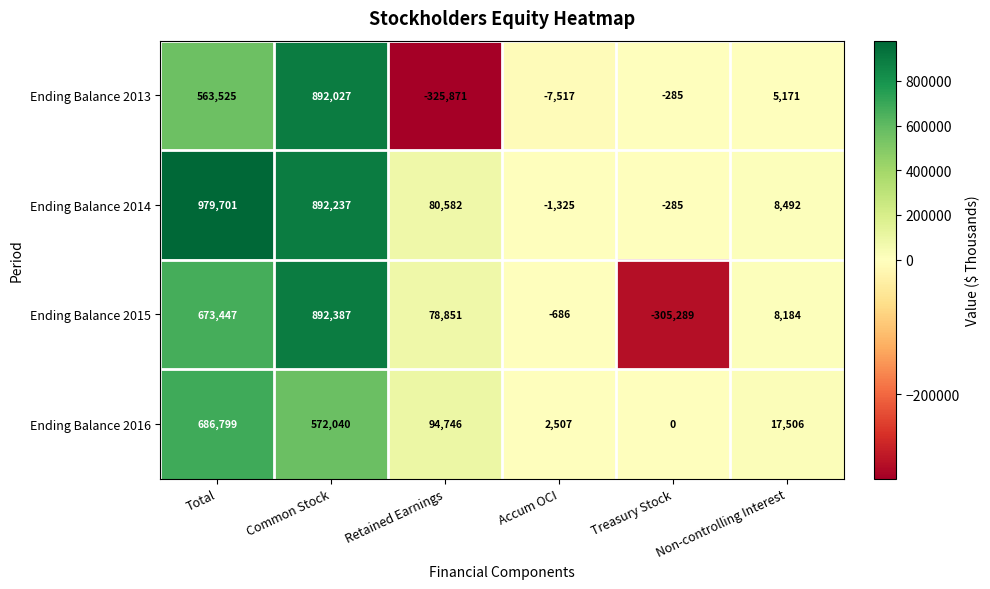

What is the sum of all Ending Balance 2013 values?

1127050